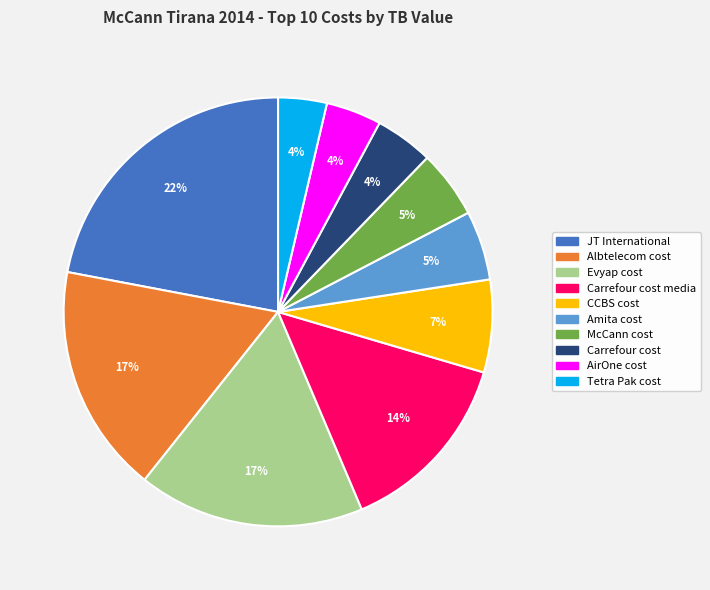

How many segments does this pie chart have?

10